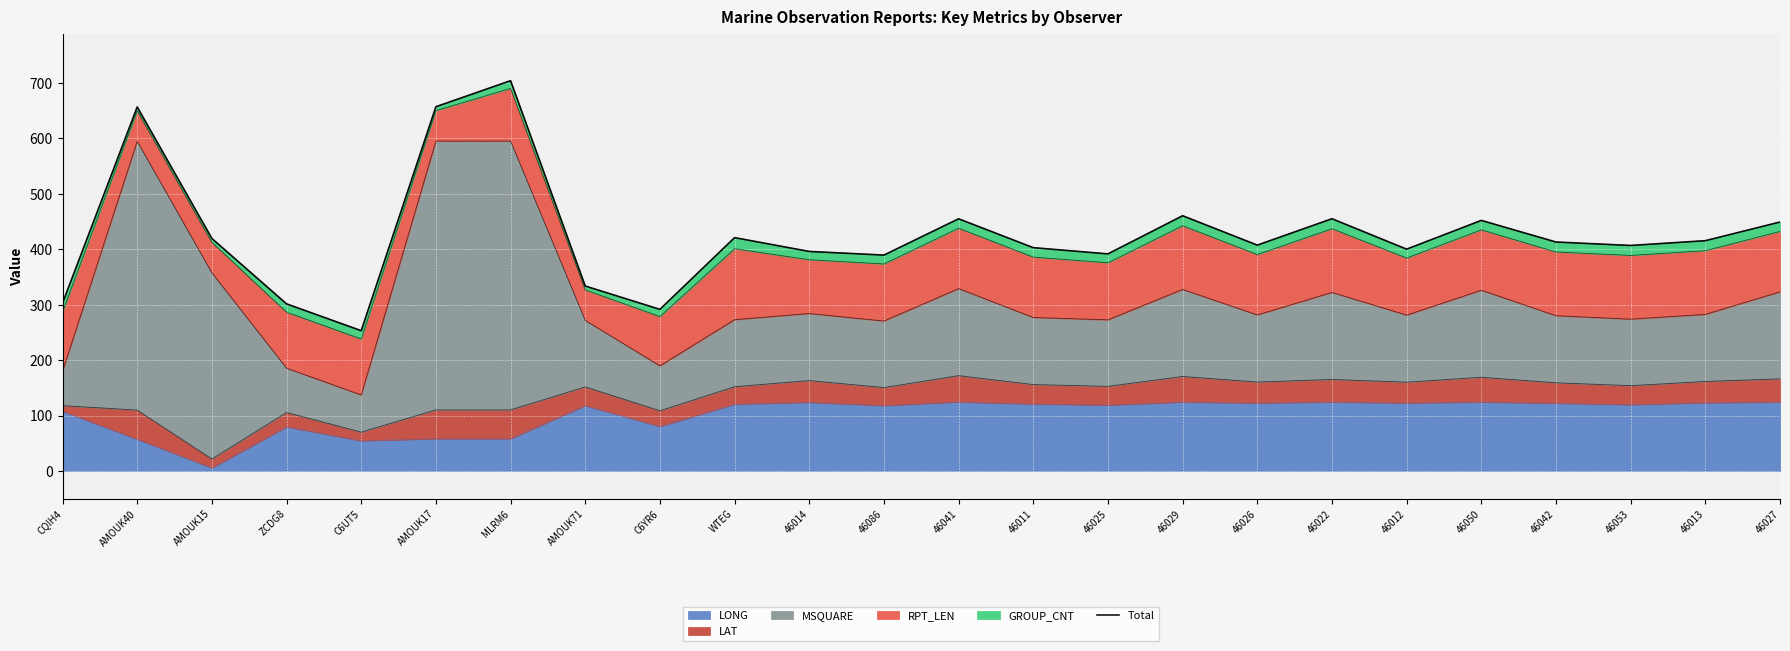

Is it true that the value at 46029 is 243.1?

False